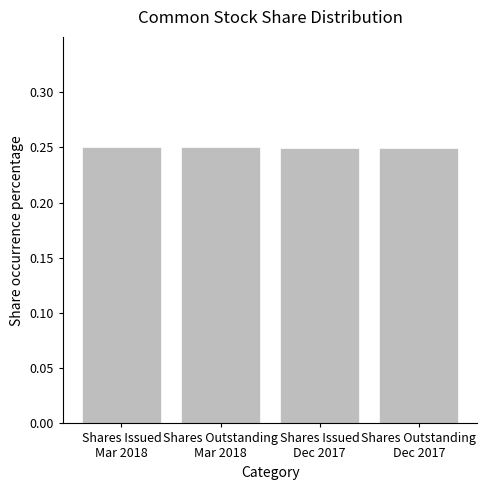

What is the sum of all values?

1.0